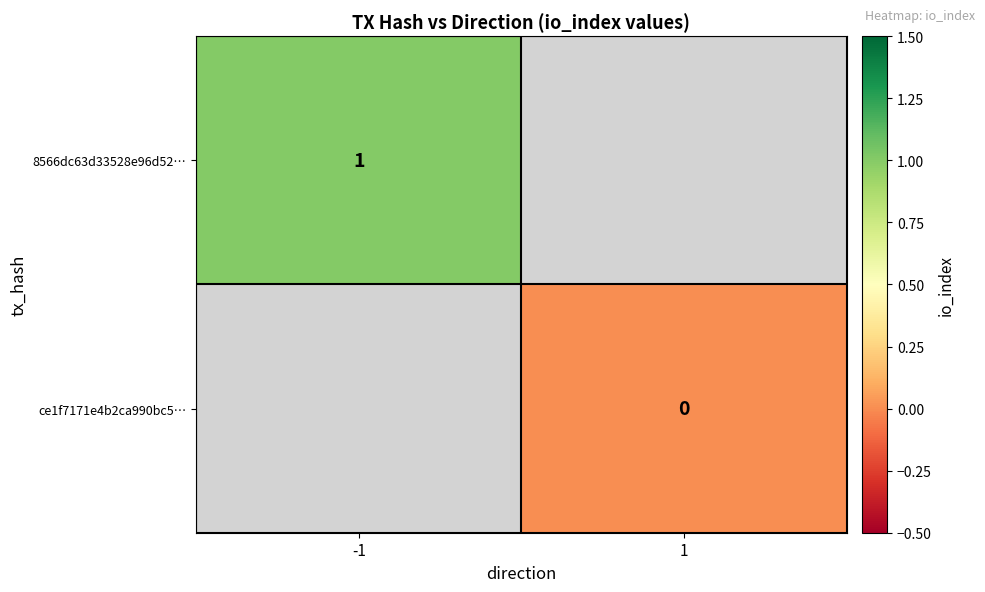

Between 1 and -1, which is larger?

-1